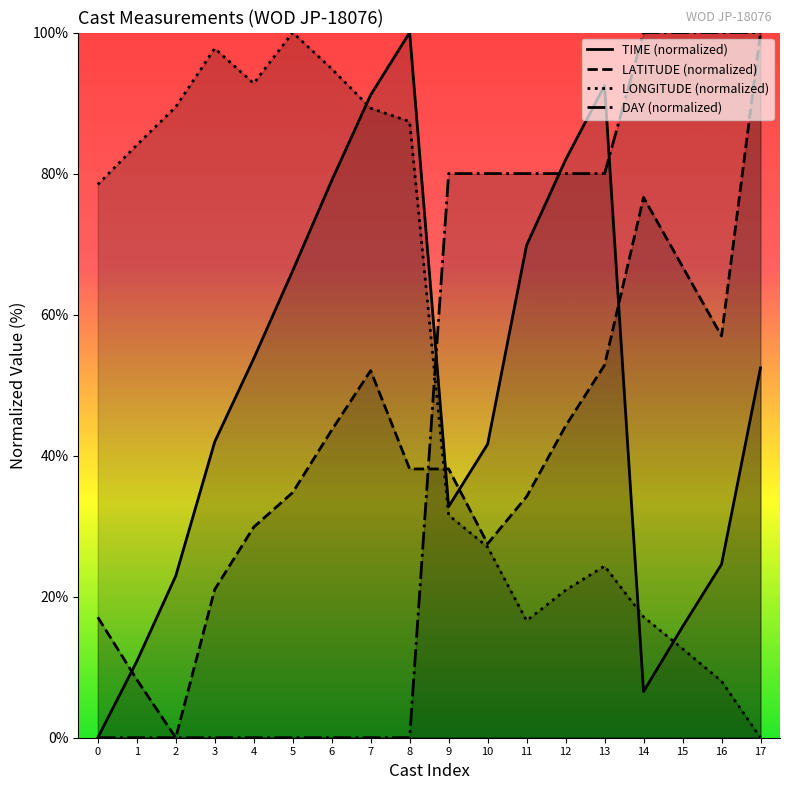

True or false: DAY (normalized) and TIME (normalized) intersect in this chart.

True